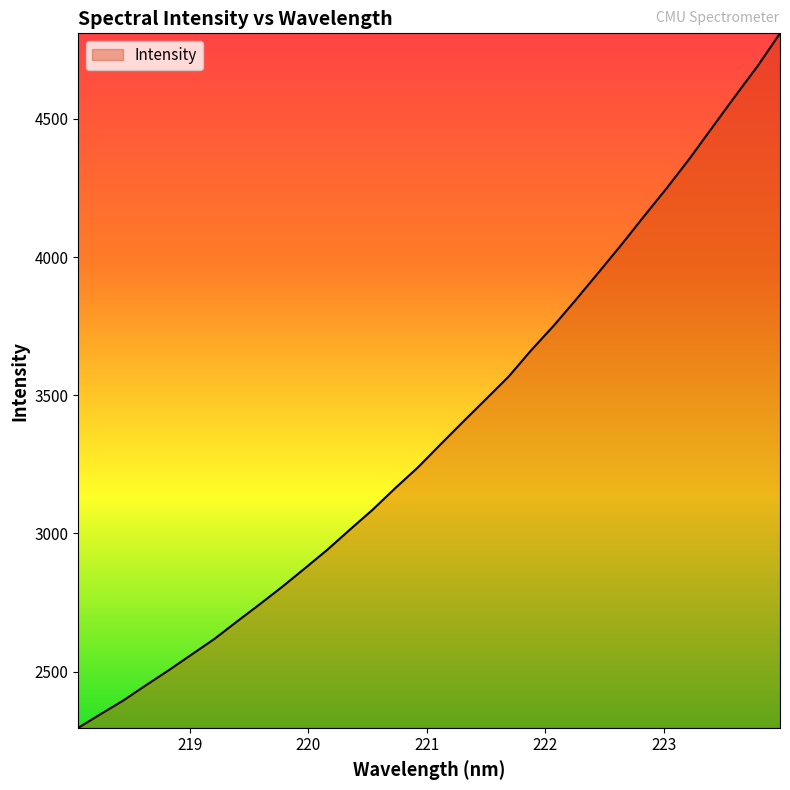

What is the smallest value displayed?

2297.2